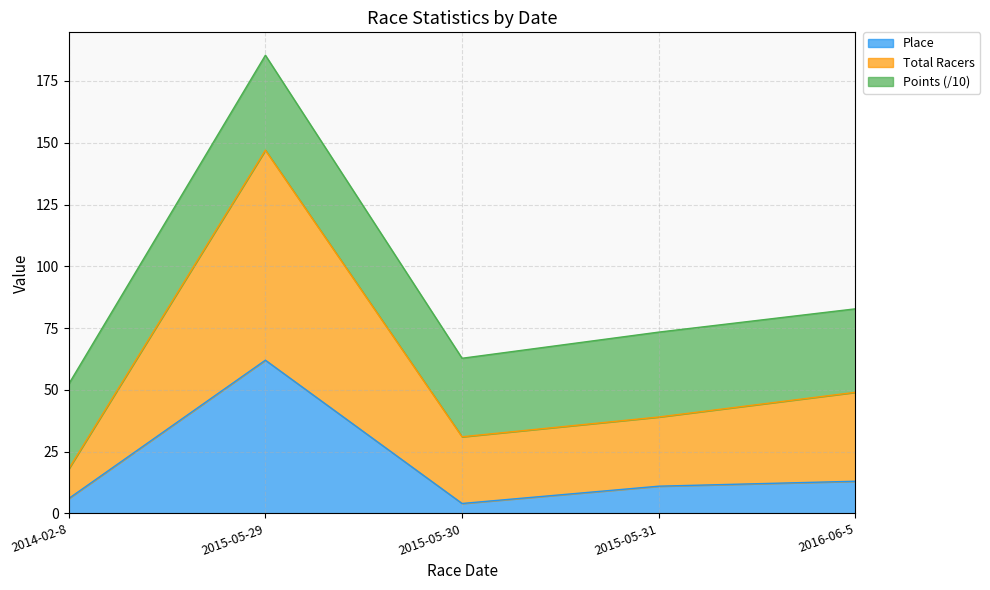

How many values in the Place series exceed 11?

2